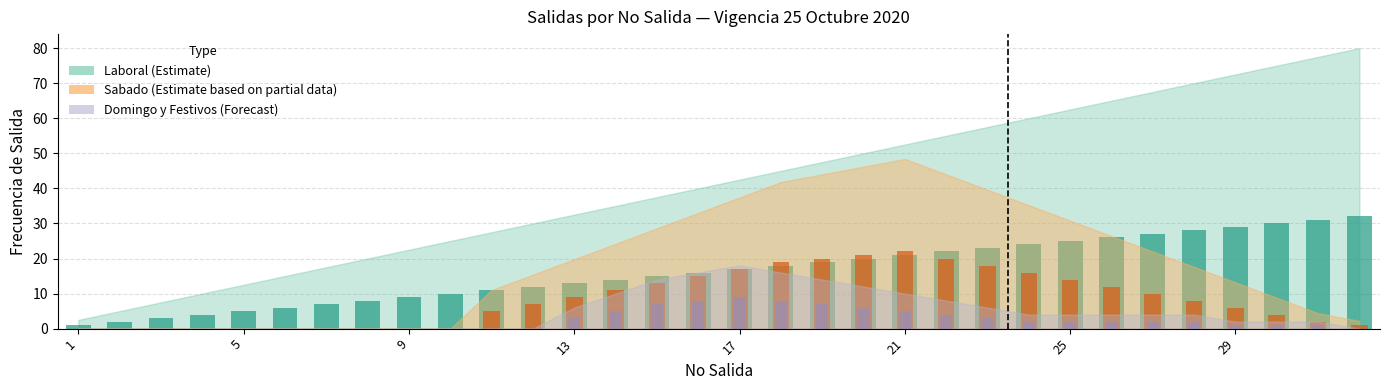

Between 10 and 23, which is larger?

23